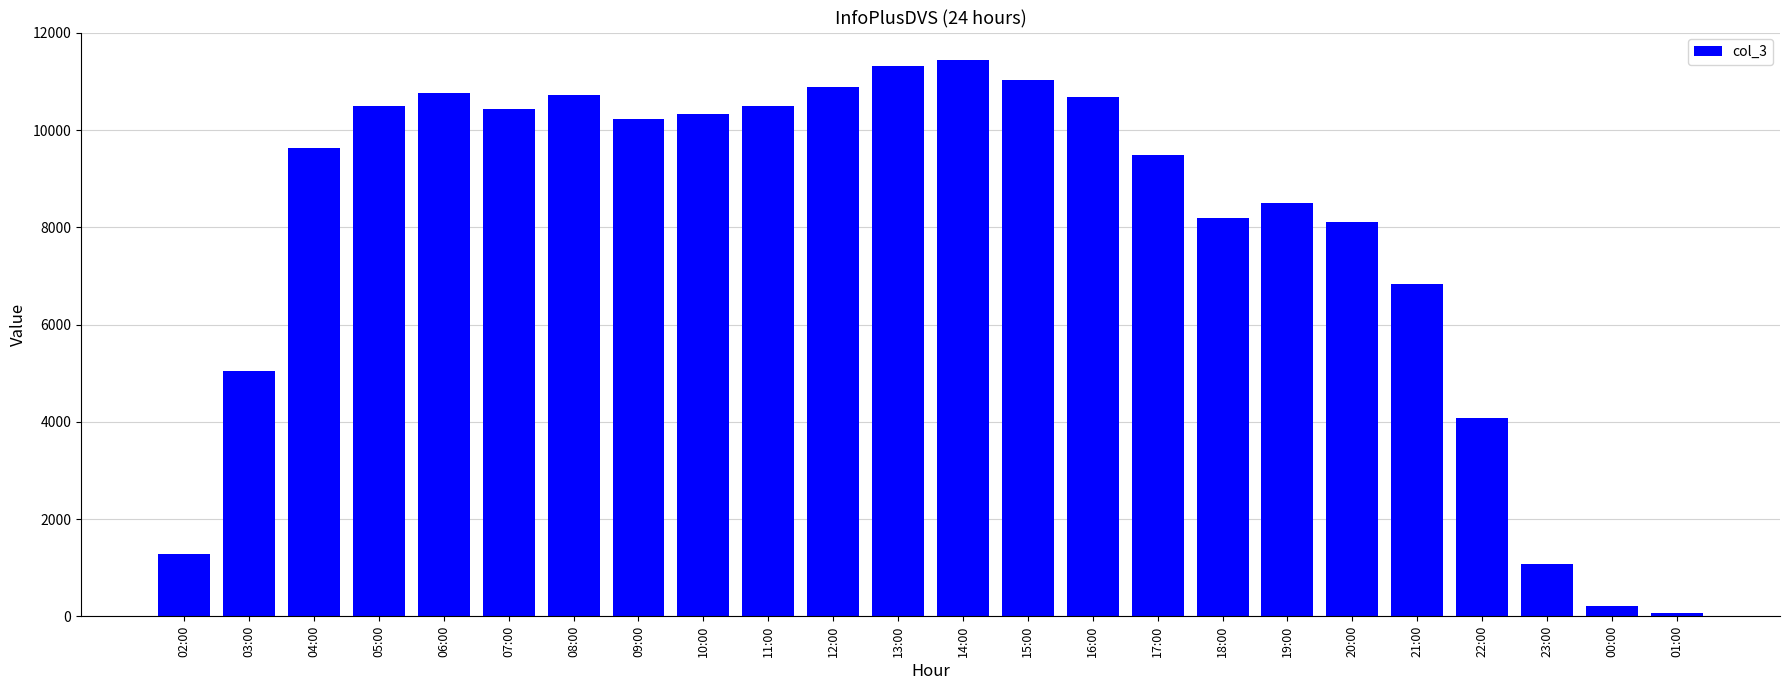

What is the average value?

7975